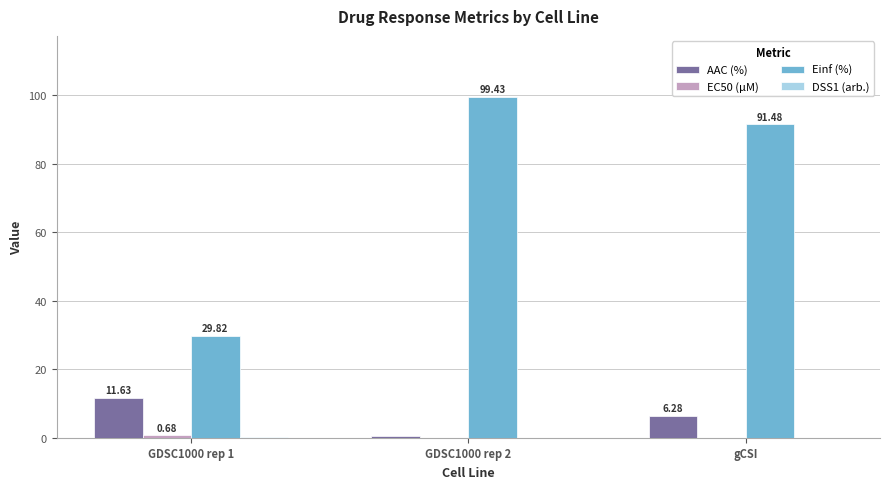

At which category is the sum across all series the highest?

GDSC1000 rep 2